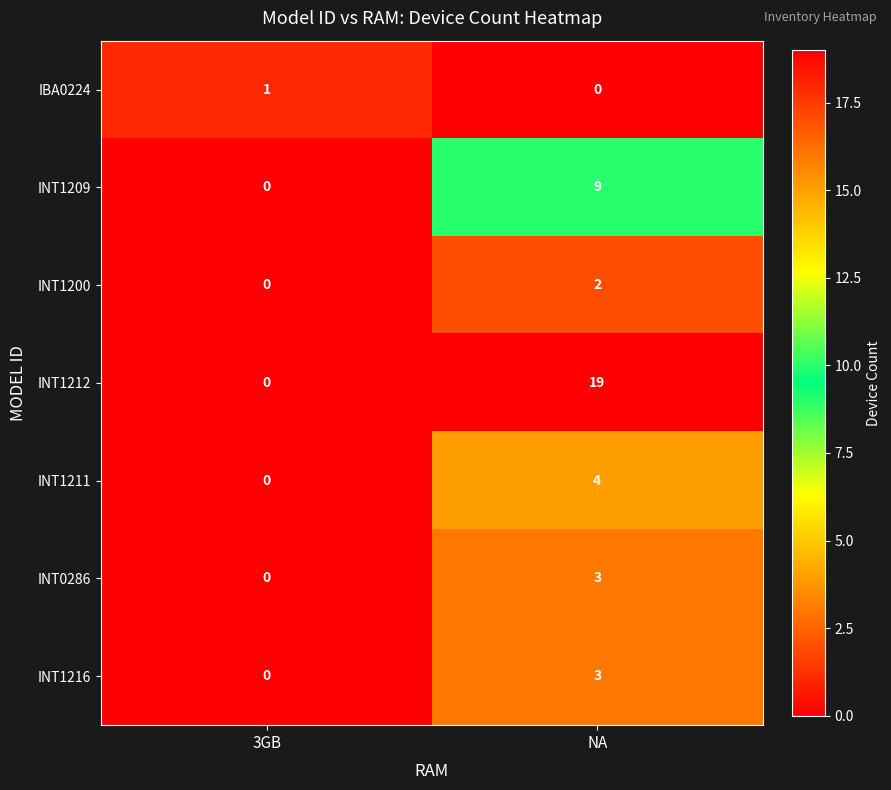

The INT0286 series shows 5 at NA. True or false?

False